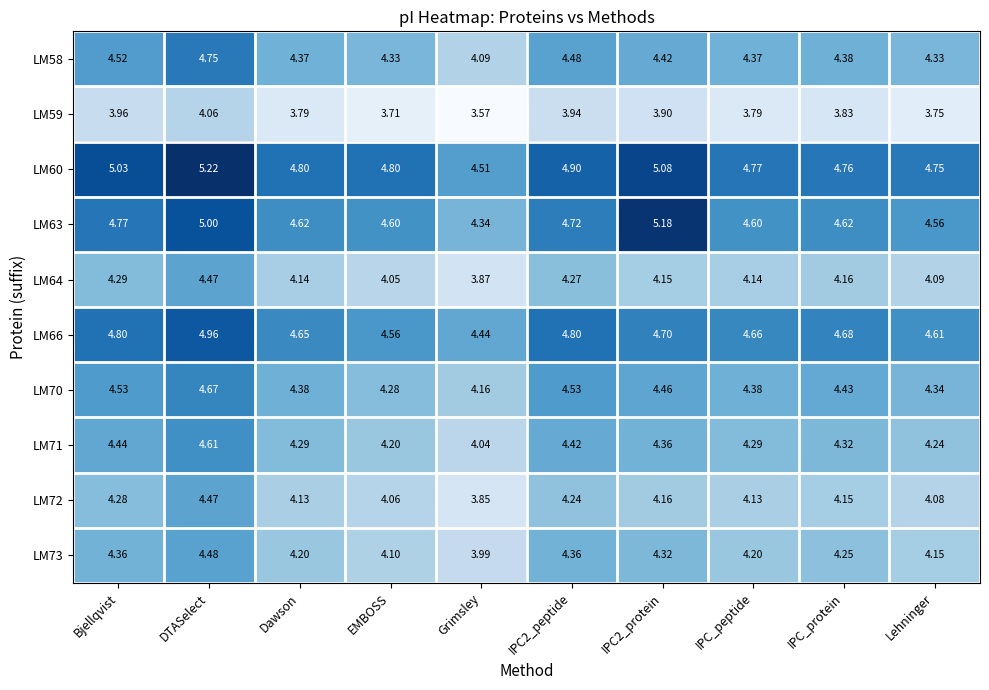

What is the spread (max minus min) of values at IPC2_protein?

1.3